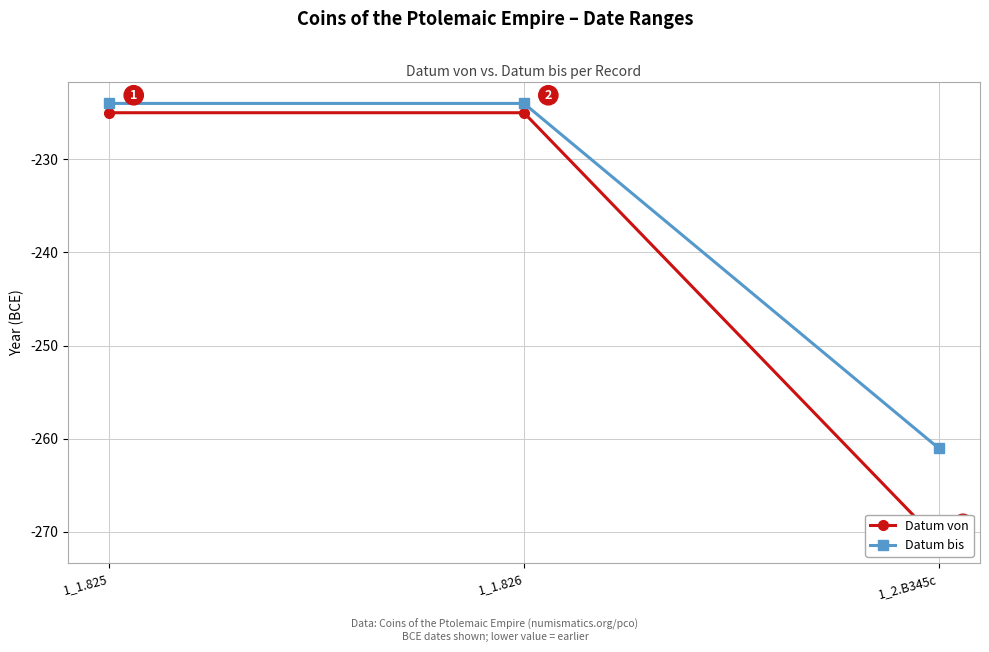

What is the value of the Datum von point at the 2nd from the left?

-225